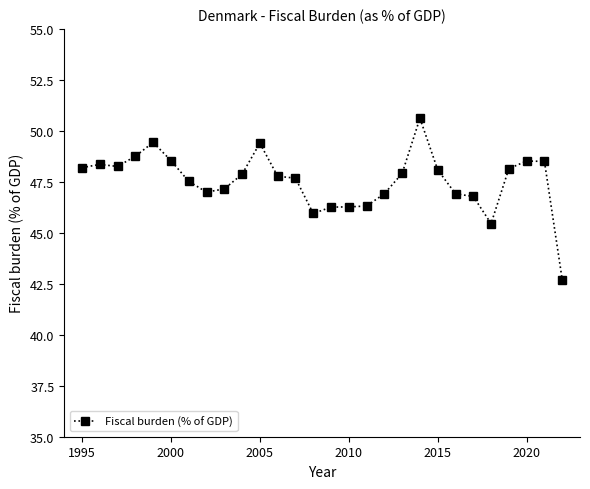

What is the difference between the maximum and minimum values?

7.9